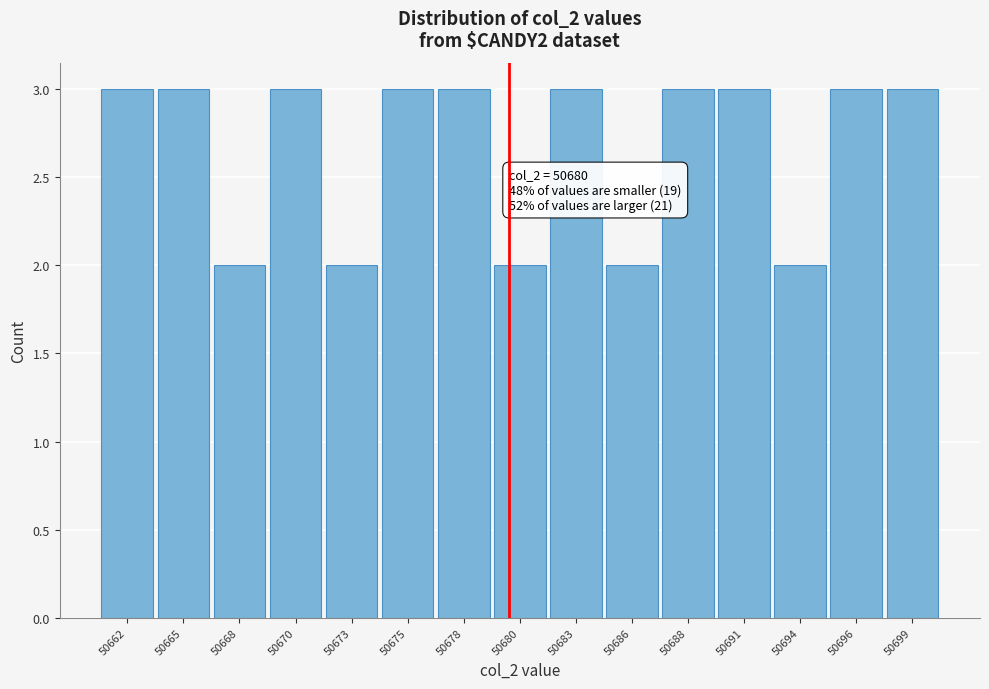

Reading right to left, what are all the values shown in this chart?

3	3	2	3	3	2	3	2	3	3	2	3	2	3	3